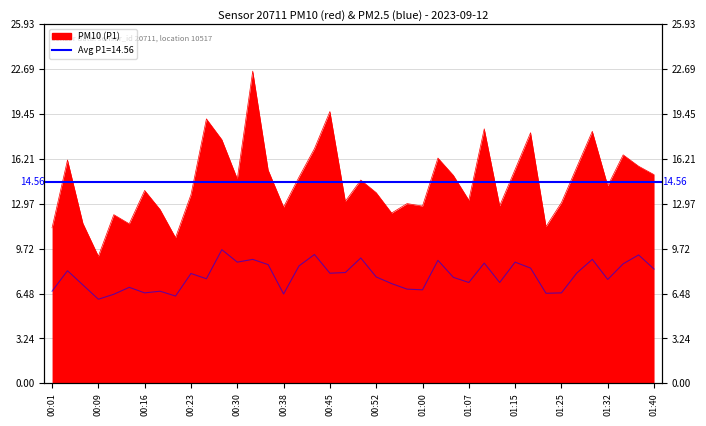

Reading left to right, what are all the values shown in this chart?

PM10 (P1): 00:01=11.2	00:04=16.1	00:06=11.6	00:09=9.2	00:11=12.2	00:13=11.5	00:16=13.9	00:18=12.6	00:21=10.5	00:23=13.6	00:26=19.1	00:28=17.6	00:30=14.8	00:33=22.6	00:35=15.4	00:38=12.7	00:40=14.9	00:43=16.9	00:45=19.6	00:48=13.2	00:50=14.7	00:52=13.8	00:55=12.3	00:57=13.0	01:00=12.8	01:02=16.3	01:05=15.0	01:07=13.2	01:10=18.4	01:12=12.8	01:15=15.4	01:17=18.1	01:19=11.3	01:25=13.1	01:27=15.6	01:30=18.2	01:32=14.3	01:35=16.5	01:37=15.7	01:40=15.1
PM2.5 (P2): 00:01=6.7	00:04=8.1	00:06=7.1	00:09=6.1	00:11=6.4	00:13=6.9	00:16=6.5	00:18=6.7	00:21=6.3	00:23=7.9	00:26=7.5	00:28=9.7	00:30=8.8	00:33=8.9	00:35=8.6	00:38=6.5	00:40=8.5	00:43=9.3	00:45=8.0	00:48=8.0	00:50=9.1	00:52=7.7	00:55=7.2	00:57=6.8	01:00=6.8	01:02=8.9	01:05=7.7	01:07=7.3	01:10=8.7	01:12=7.3	01:15=8.8	01:17=8.3	01:19=6.5	01:25=6.5	01:27=8.0	01:30=8.9	01:32=7.5	01:35=8.6	01:37=9.3	01:40=8.2